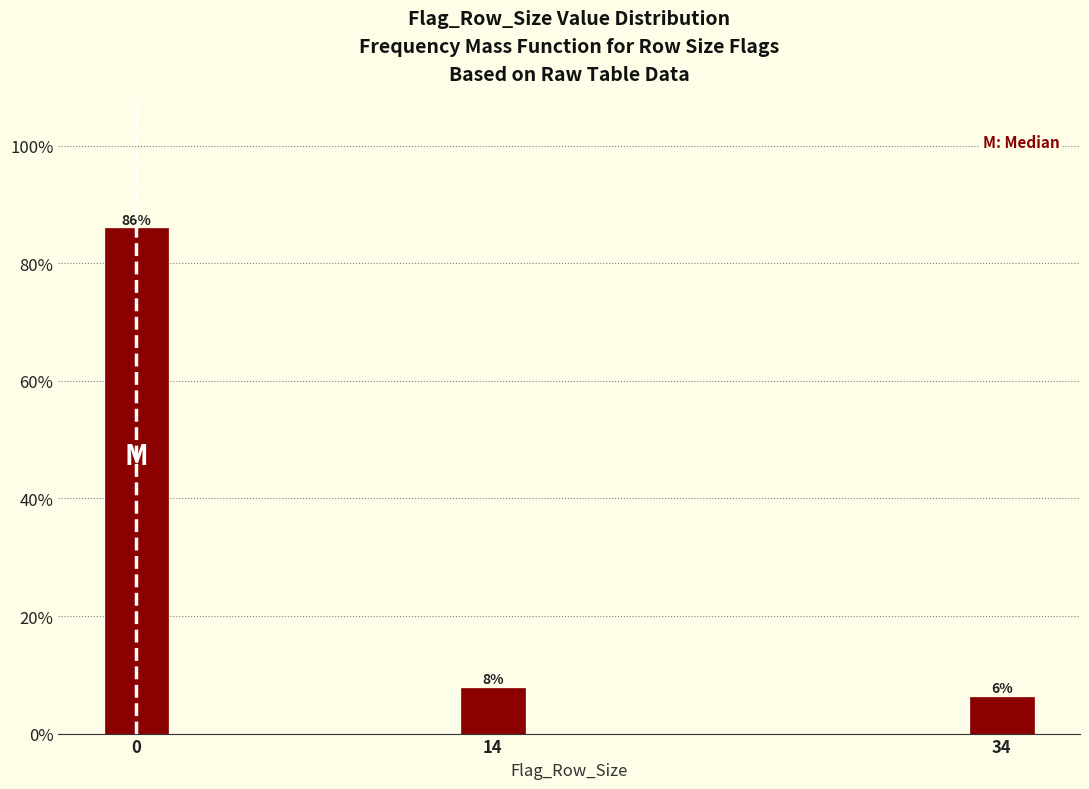

Are the bars horizontal?

No